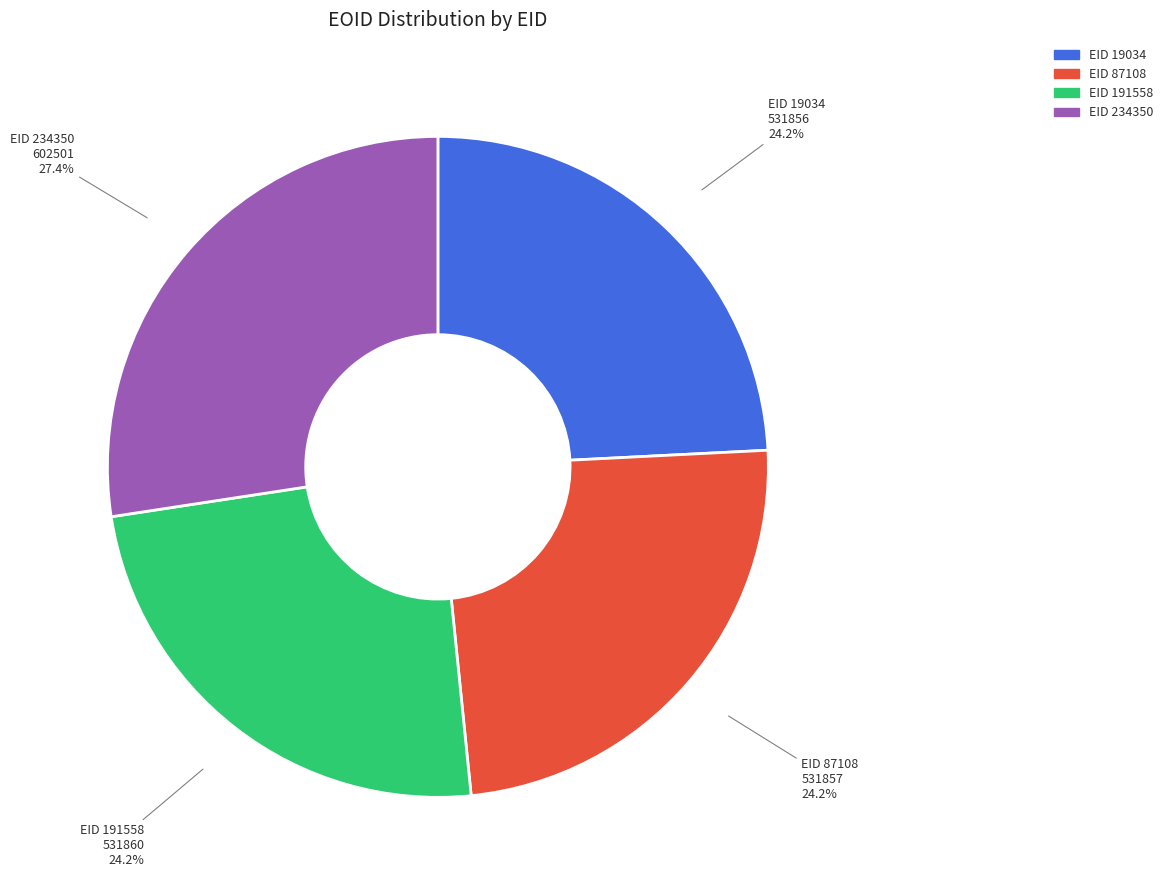

How many segments does this pie chart have?

4